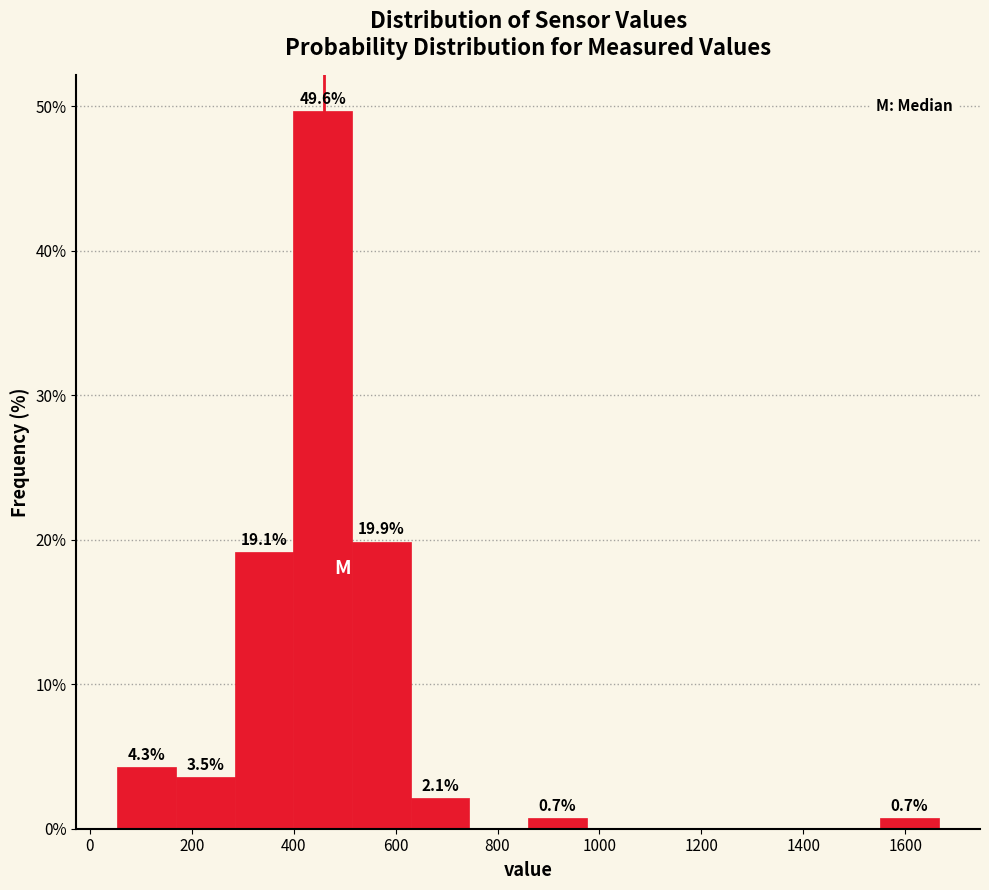

Over which range of the x-axis is the bar tallest?

400 to 520